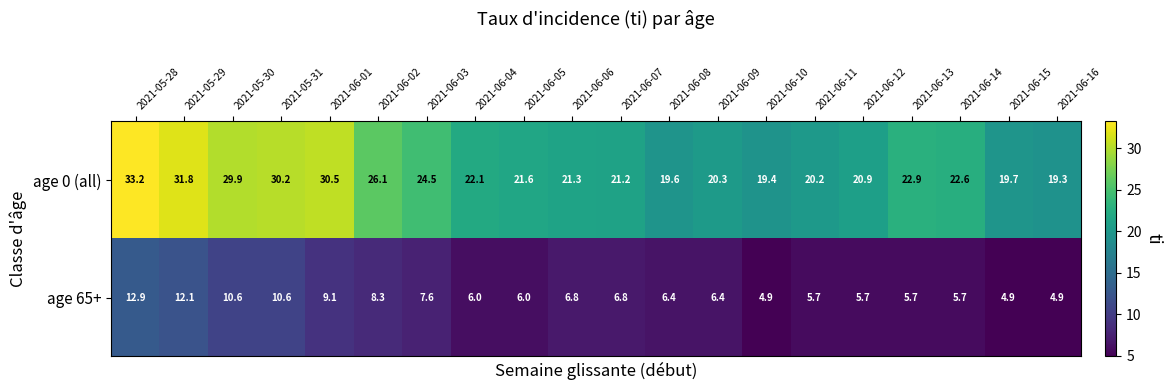

How many series are shown in this chart?

2